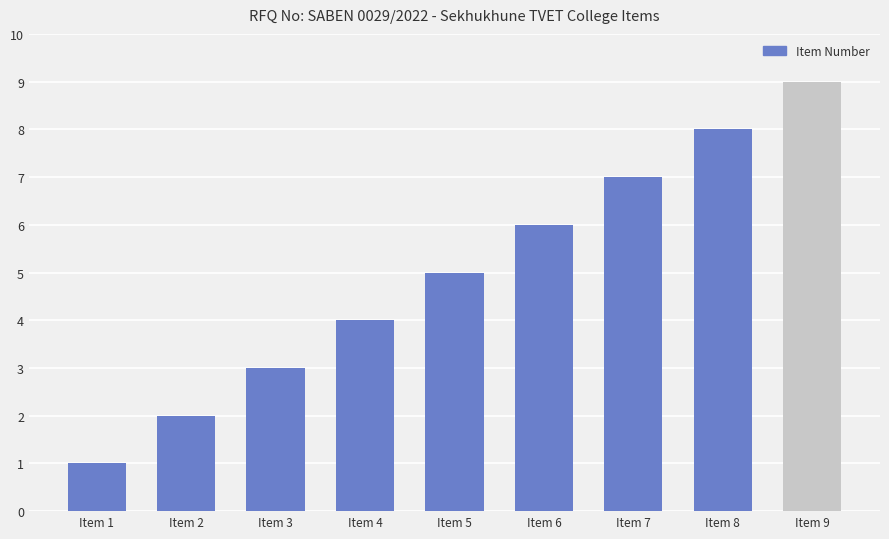

Count the values in the range 3 to 7.

5